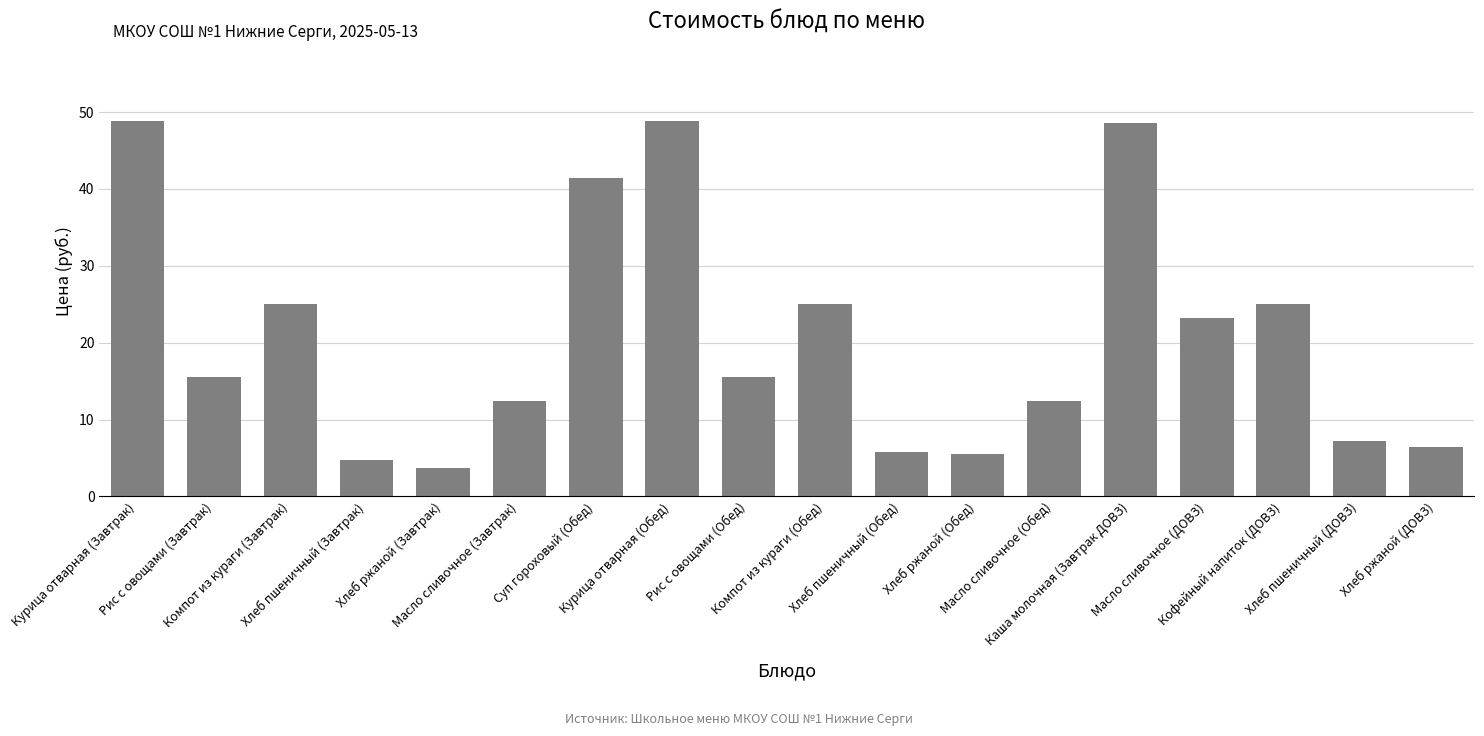

Approximately how many times larger is the value at Рис с овощами (Обед) compared to Масло сливочное (Завтрак)?

1.2